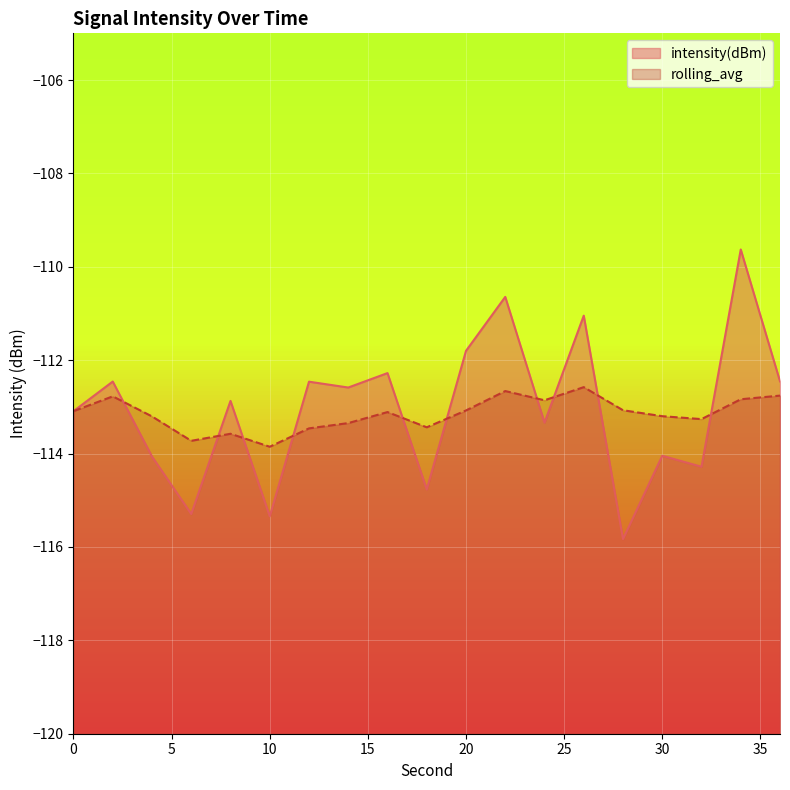

Where is rolling_avg nearest to the value -113?

28